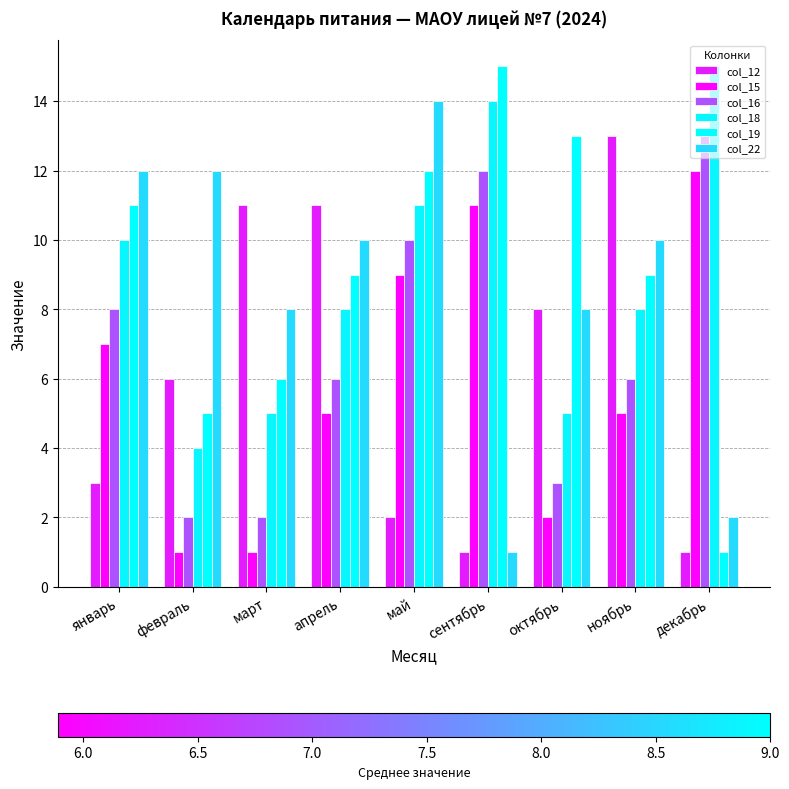

What is the maximum value shown in the chart?

15